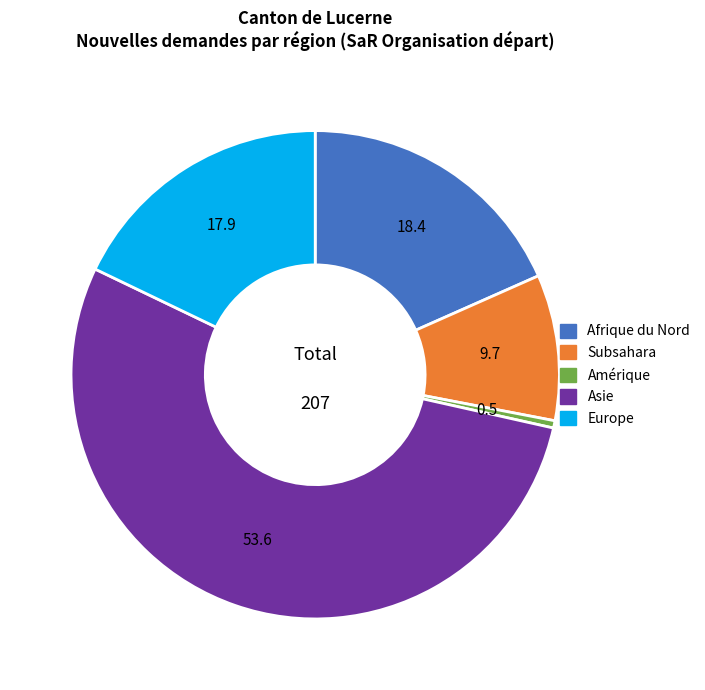

Which category has the biggest portion of the pie?

Asie